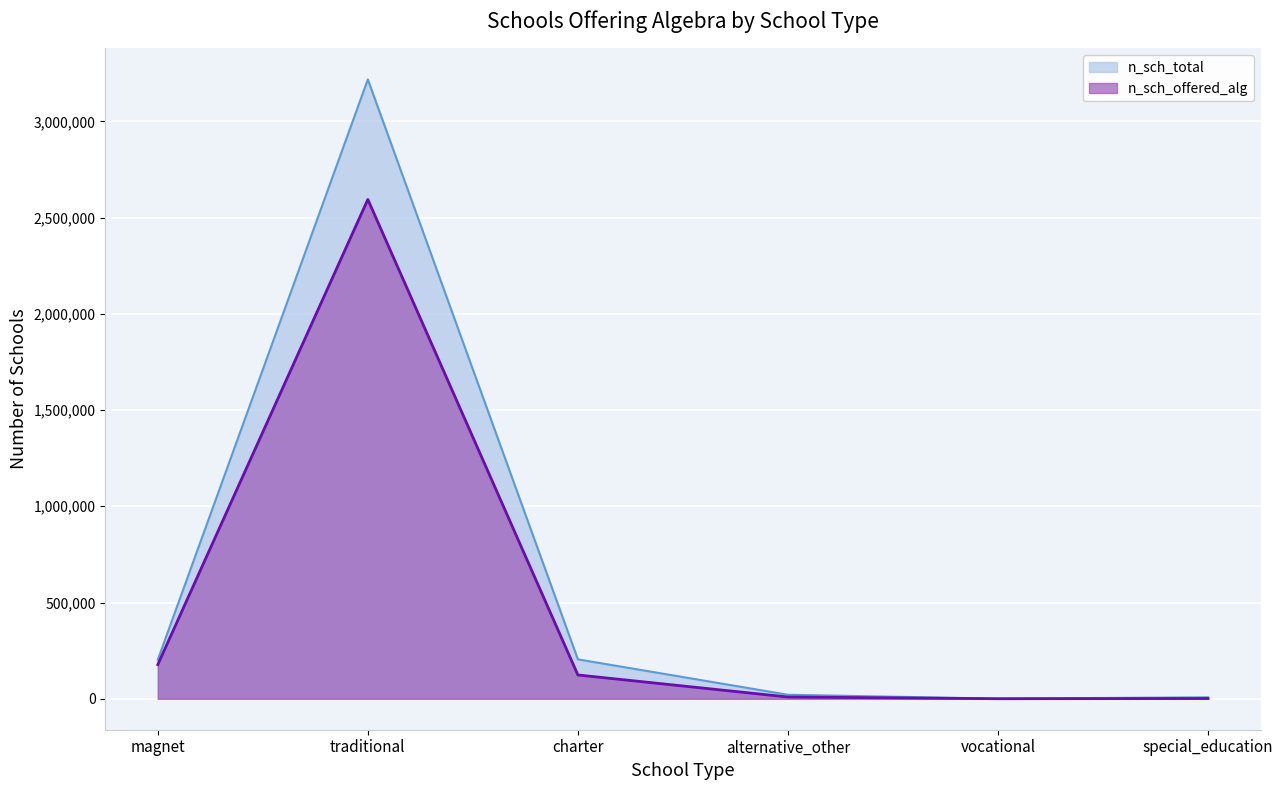

At which label is n_sch_offered_alg closest to 1297131?

magnet